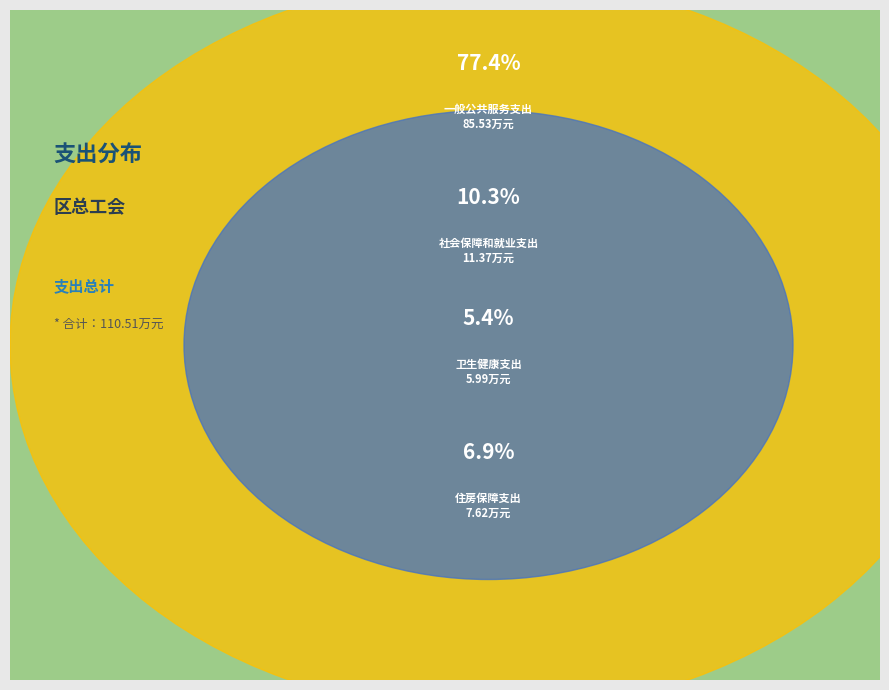

True or false: 社会保障和就业支出 accounts for 10% of the total.

True